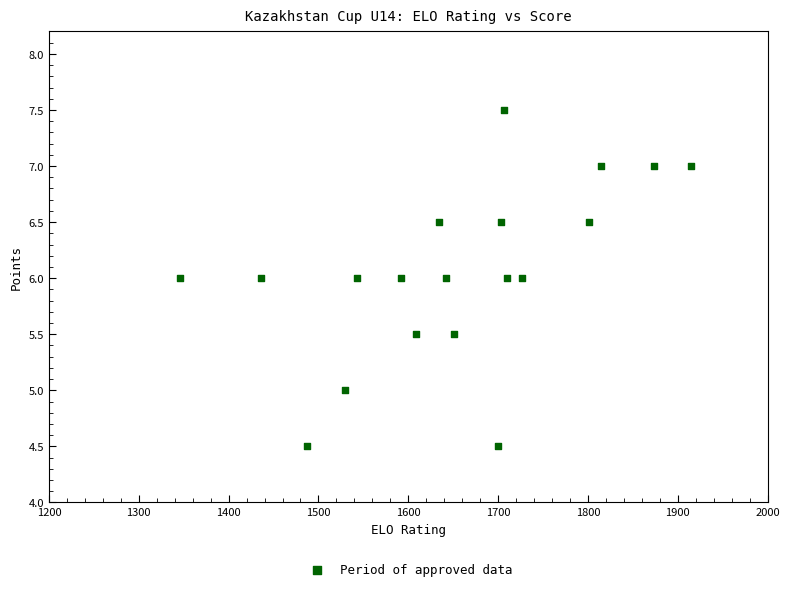

What is the range of X values (max minus min)?

569.0